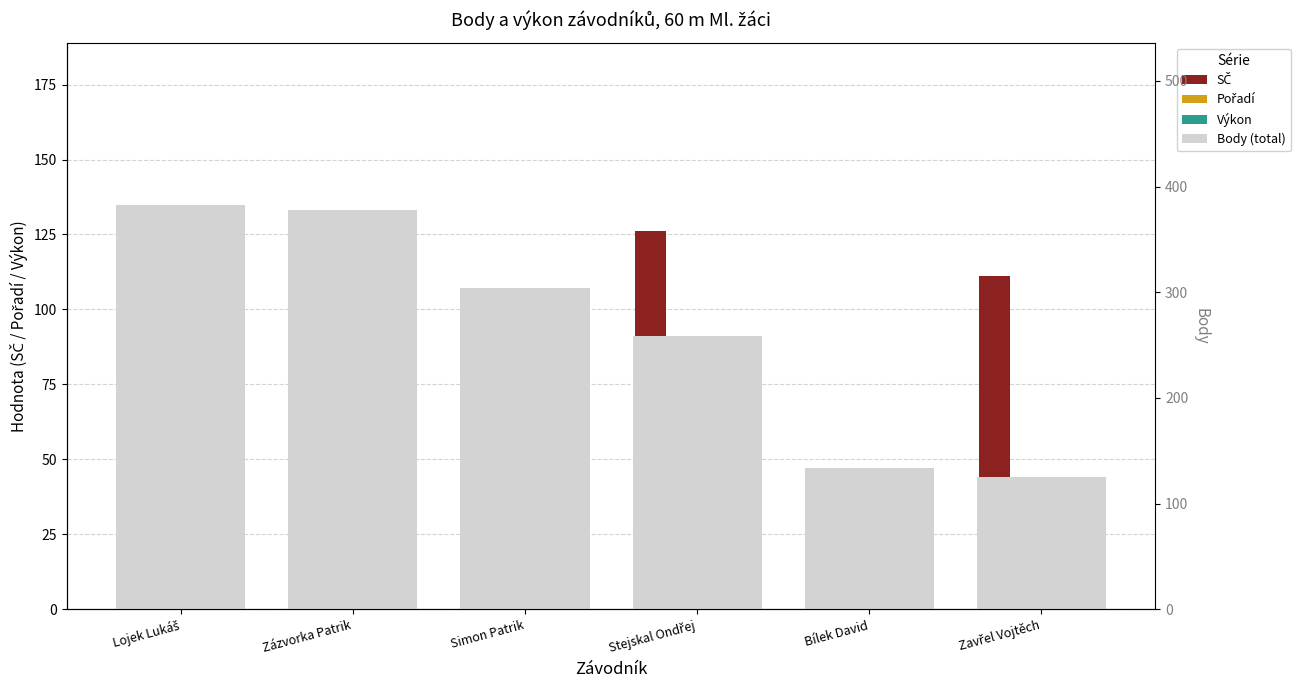

At which label does SČ first exceed 111?

Zázvorka Patrik